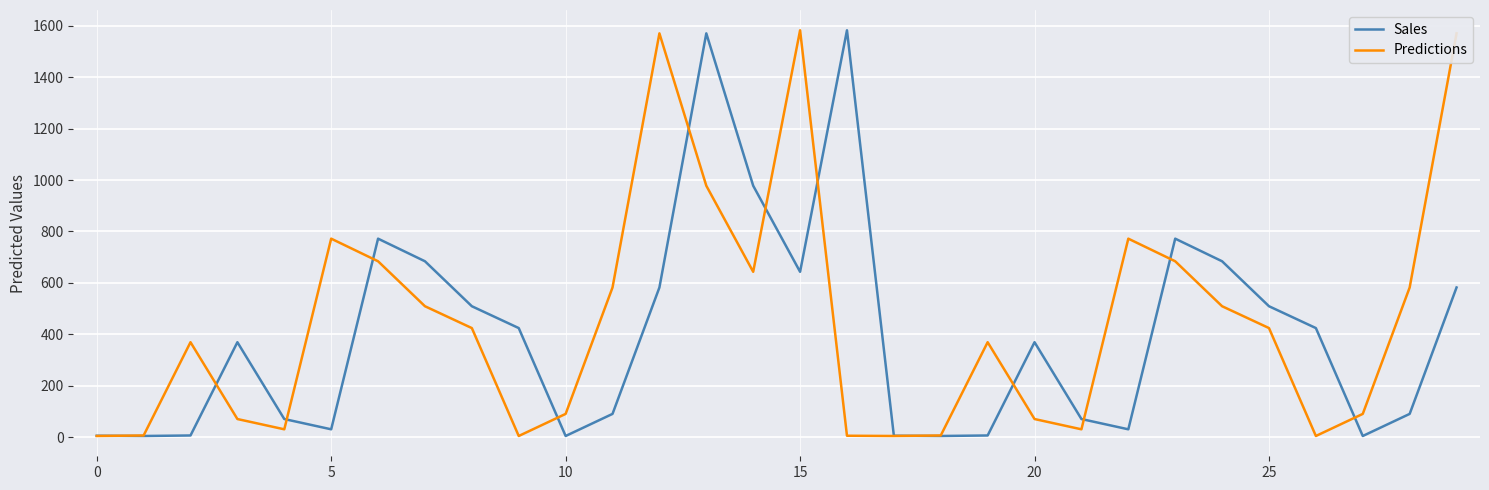

What is the greatest value displayed?

1583